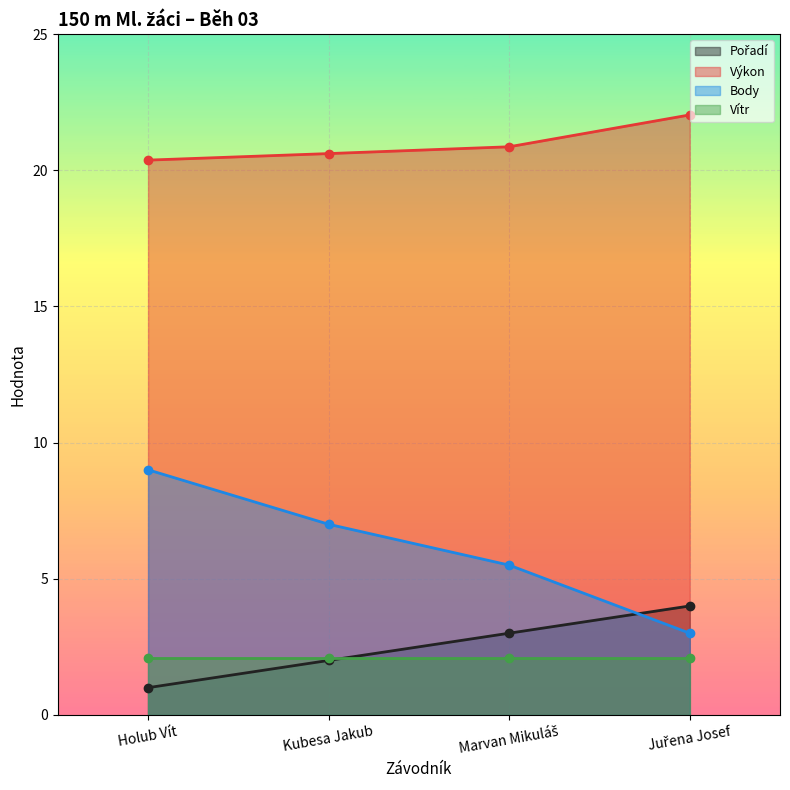

What is the maximum value for Body?

9.0